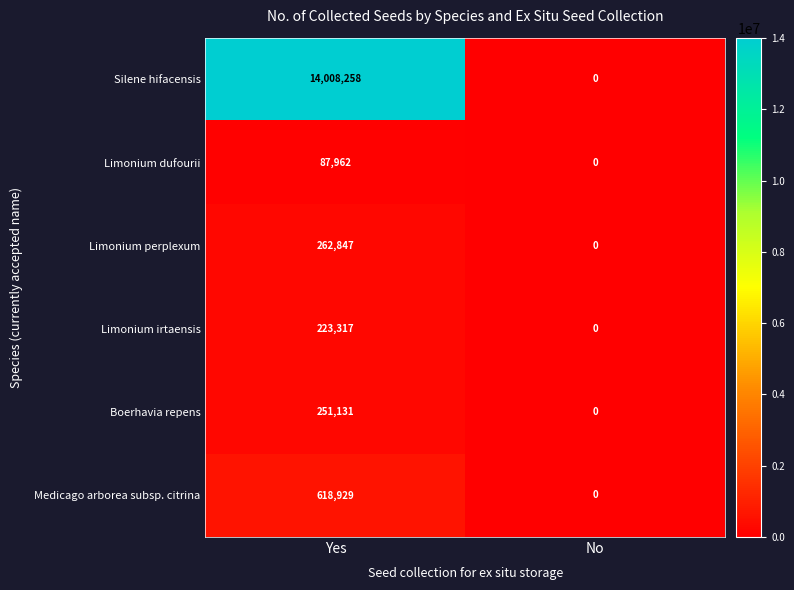

Between Yes and No, which series saw the biggest shift?

Silene hifacensis